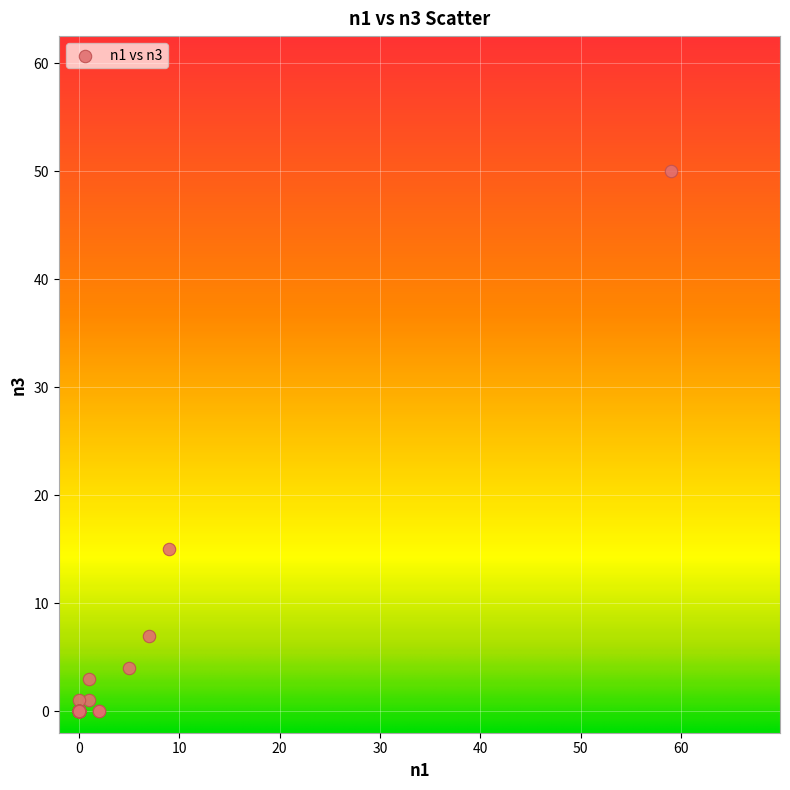

What Y value in the scatter plot is closest to 25?

15